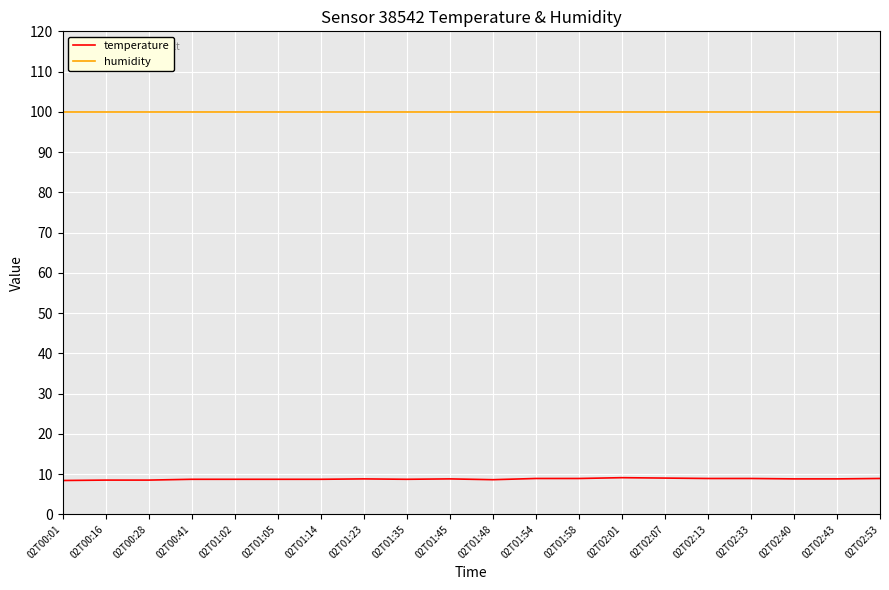

What position from the left is 02T02:13?

16